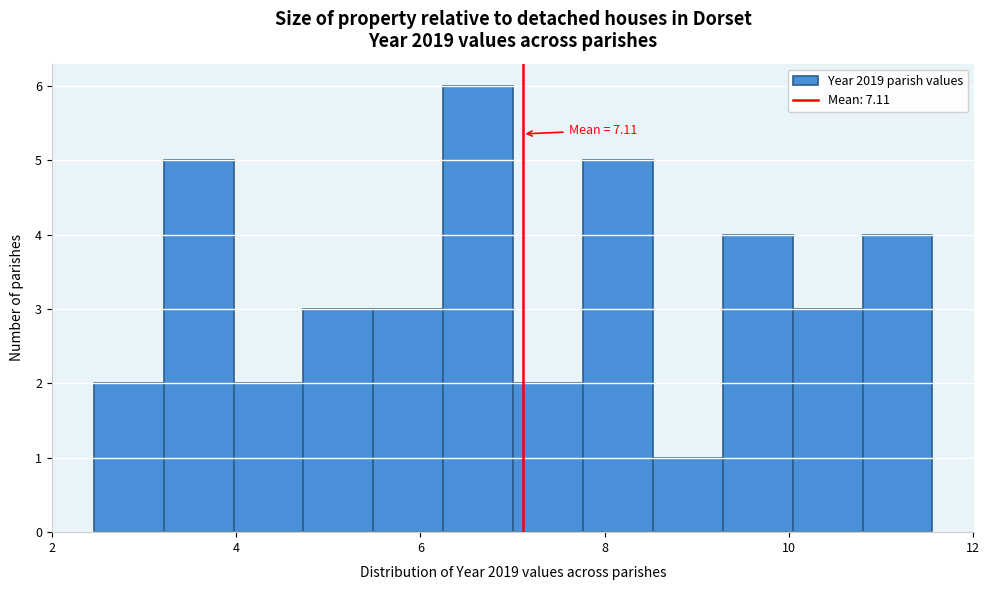

Read against the x-axis, roughly where is the centre of the tallest bar?

6.6